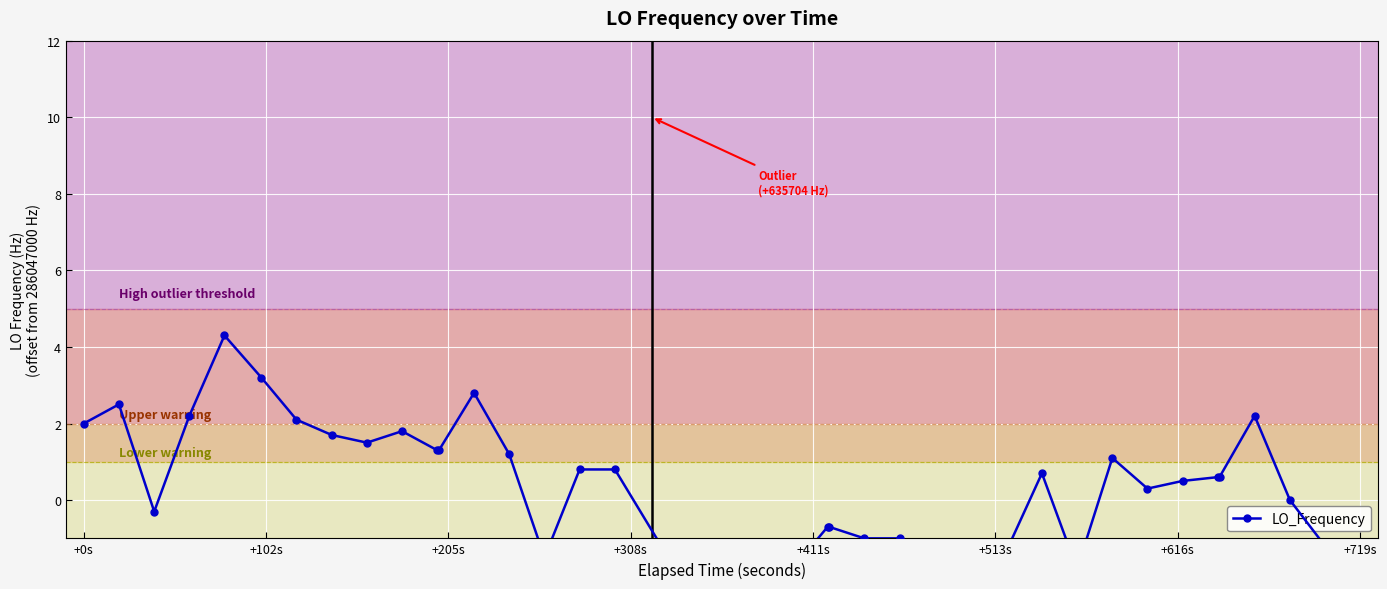

True or false: the data has more than 1 interior local peaks.

True